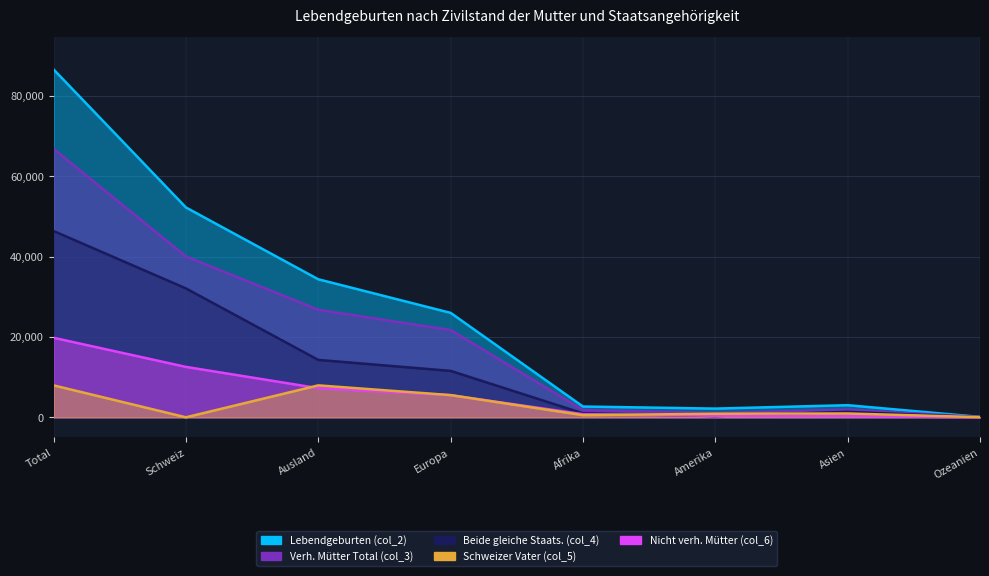

How many lines are shown in the chart?

5